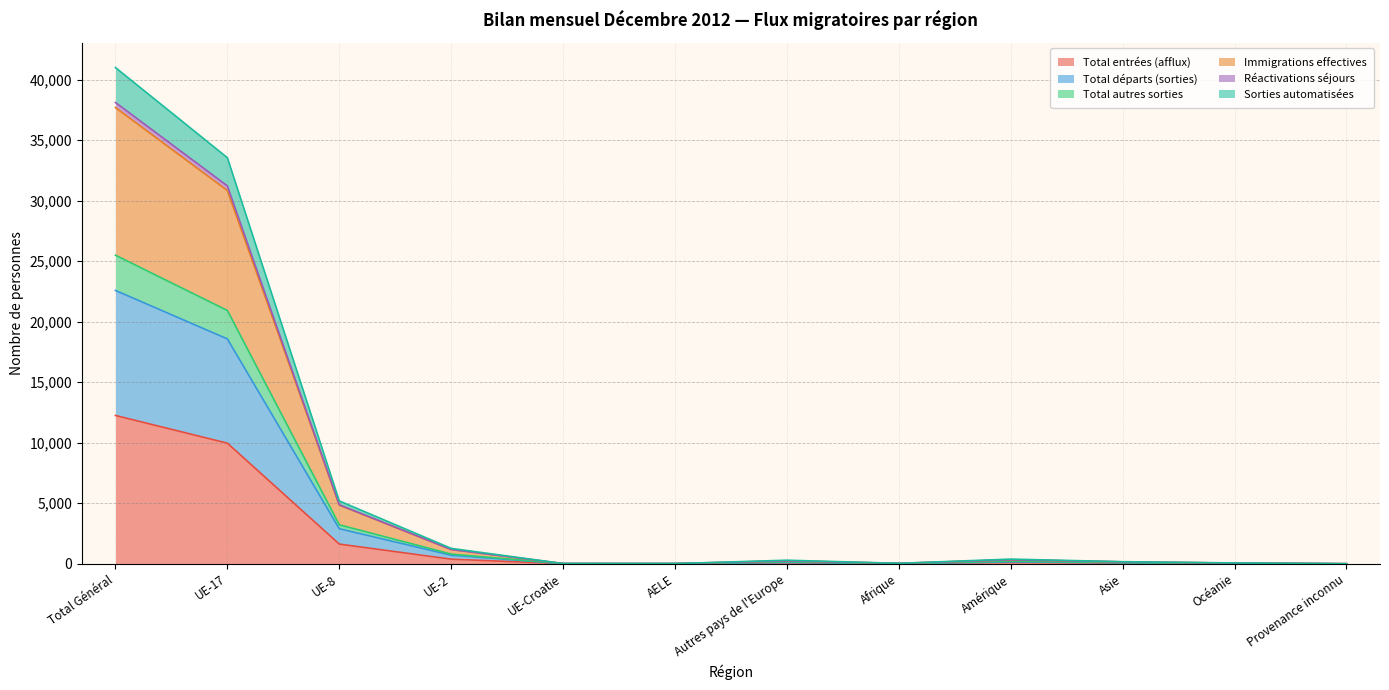

At which label does Total entrées (afflux) reach its peak?

Total Général